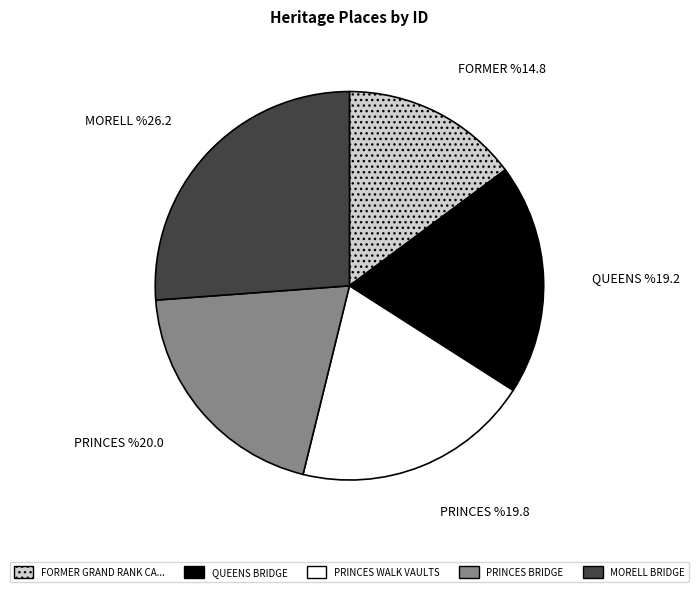

Does any single category account for the majority?

No